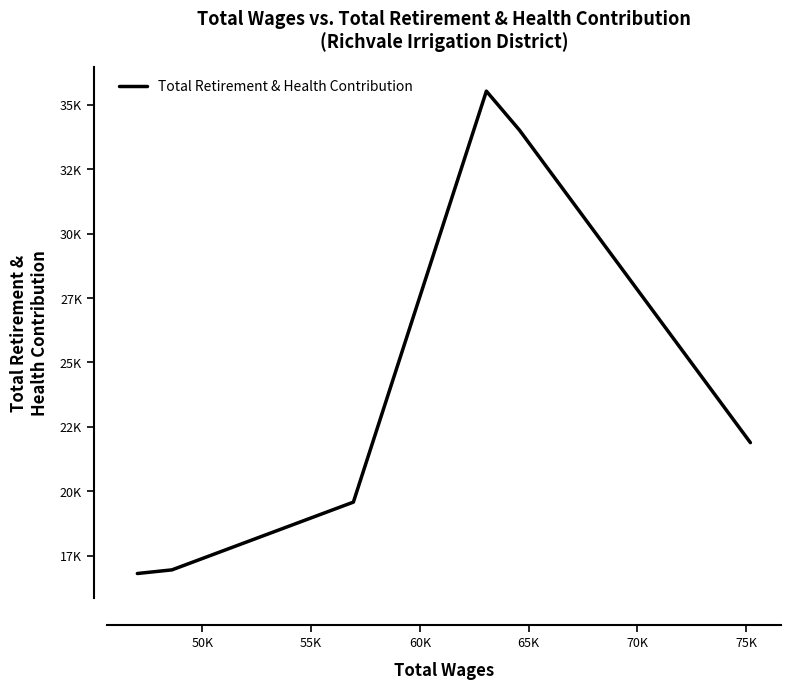

What is the average value?

24129